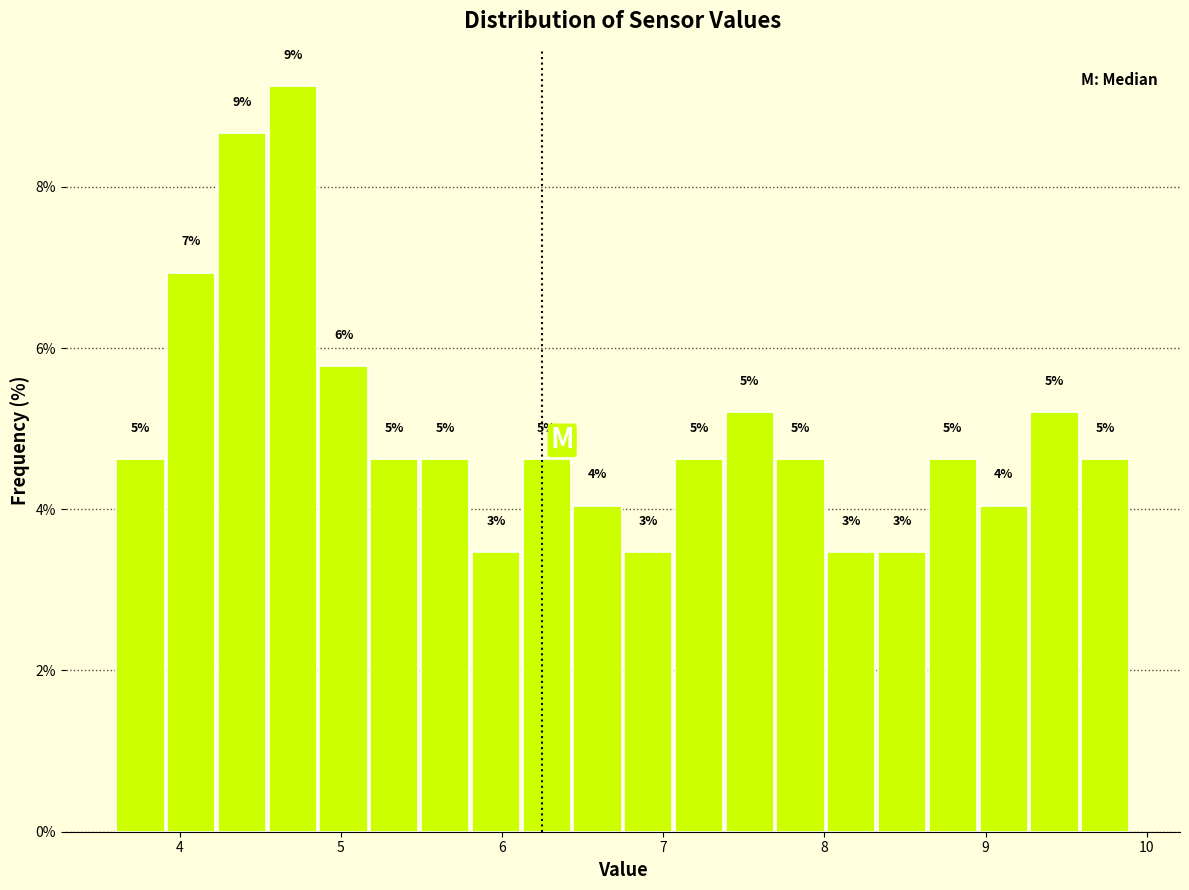

Read against the x-axis, roughly where is the centre of the tallest bar?

4.7